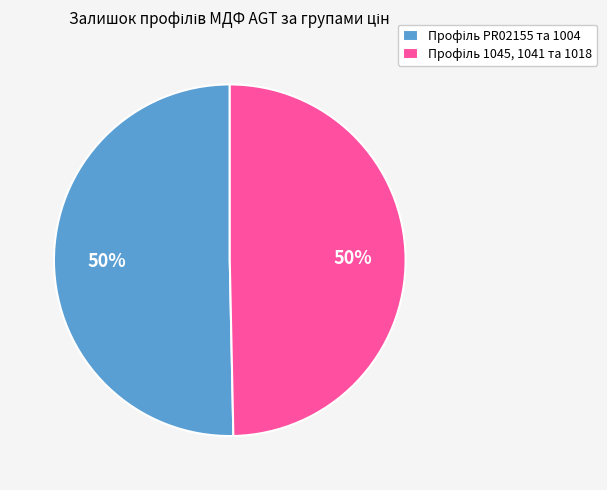

To the nearest percent, what is the average slice percentage?

50%